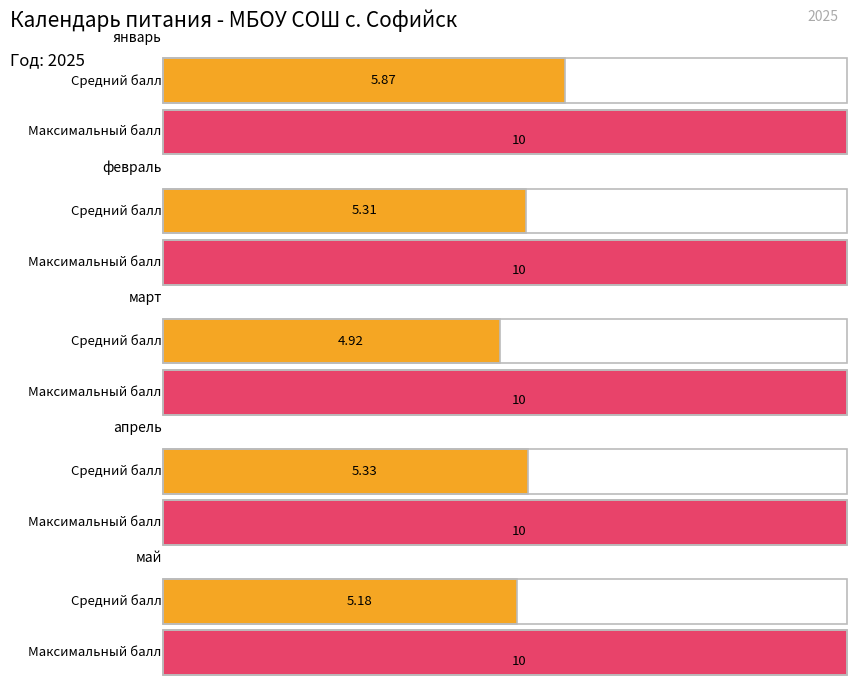

Which series has the largest total across all categories?

январь